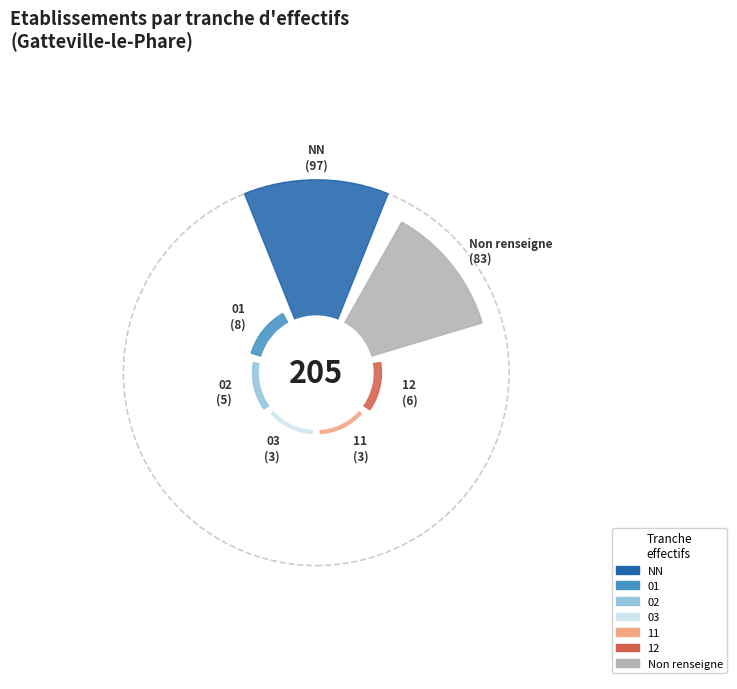

To the nearest percent, what portion does  represent?

40%